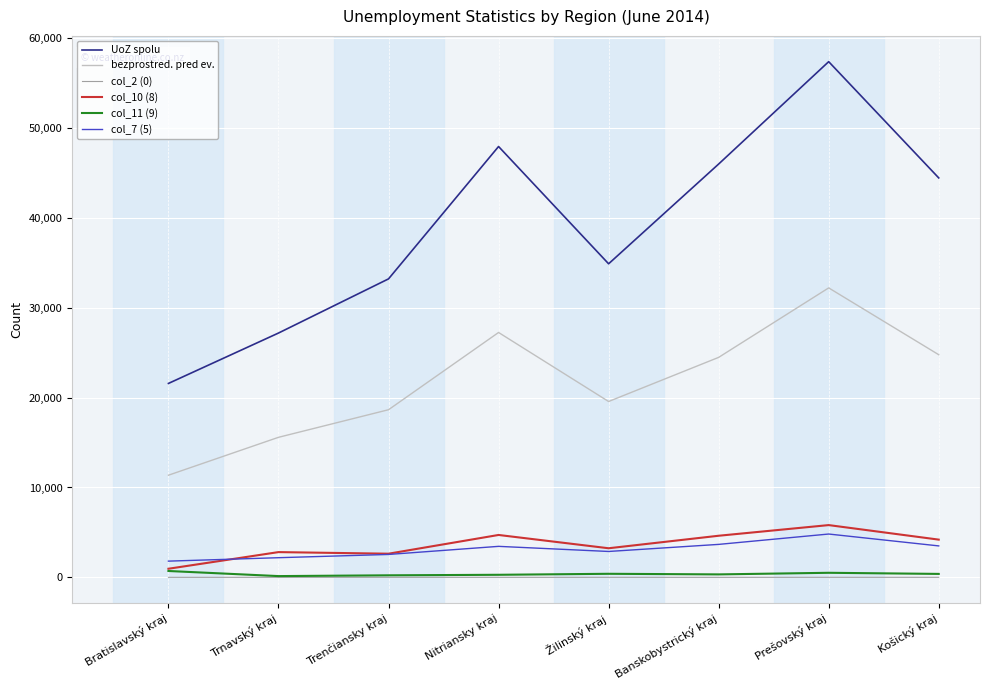

Which series has the largest range (max minus min)?

UoZ spolu